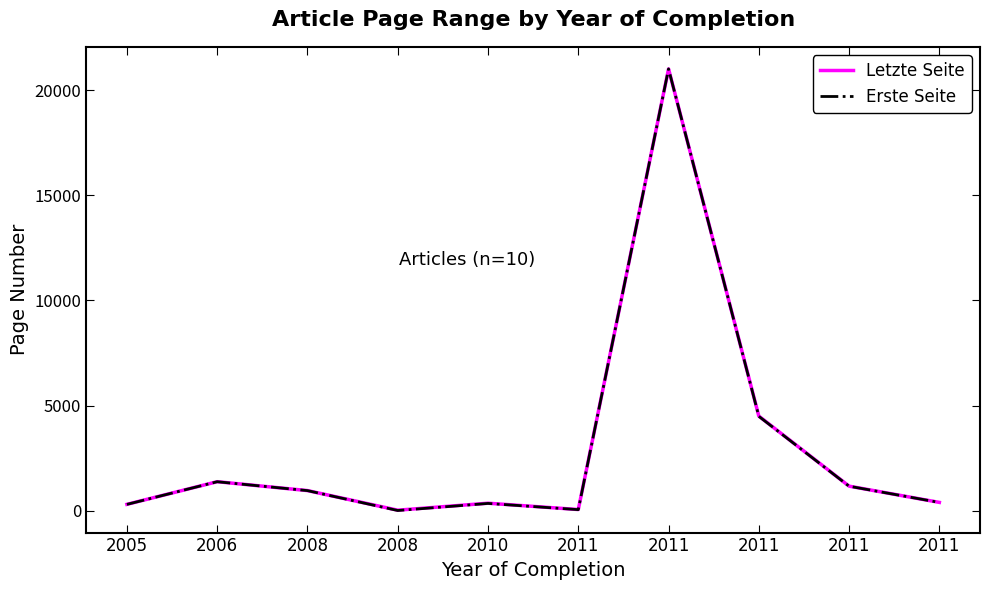

What is the value of the Erste Seite point at the 6th from the left?

54